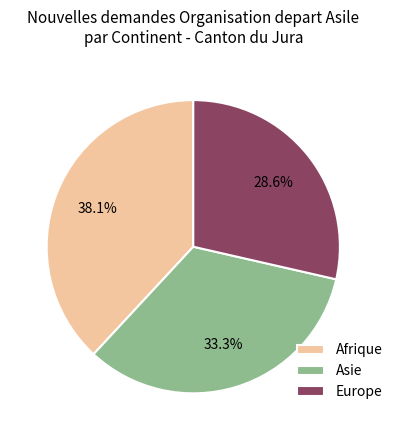

Which slice is the largest?

Afrique